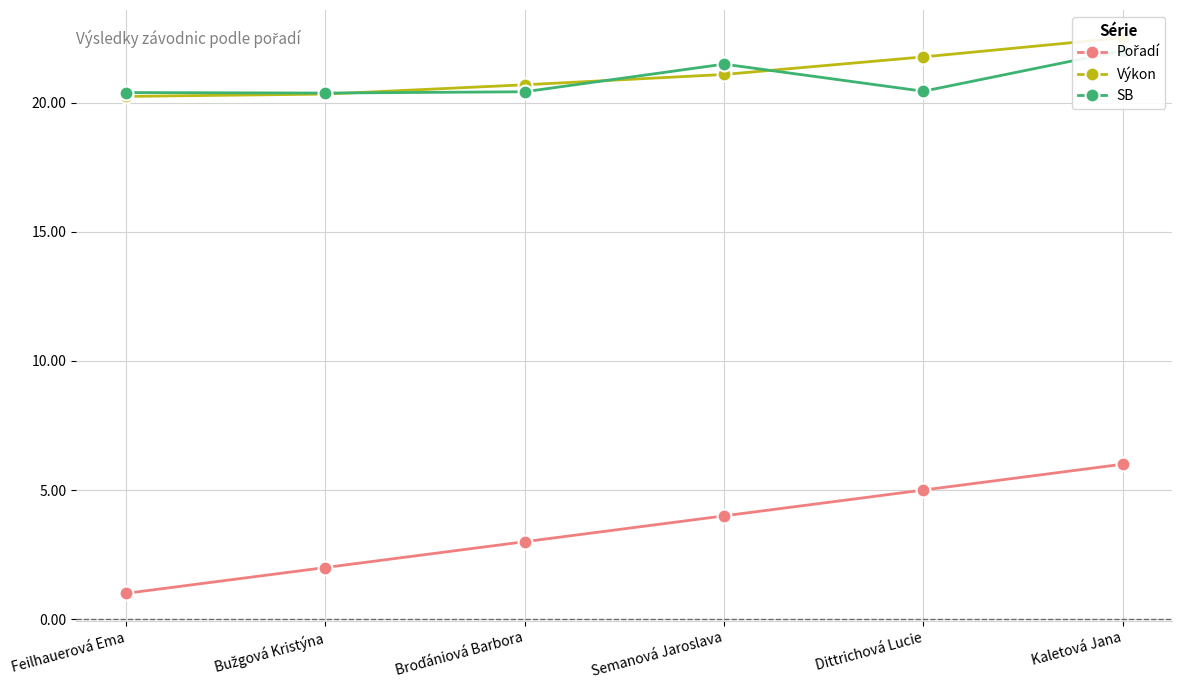

At which category does the chart reach its peak across all series?

Kaletová Jana